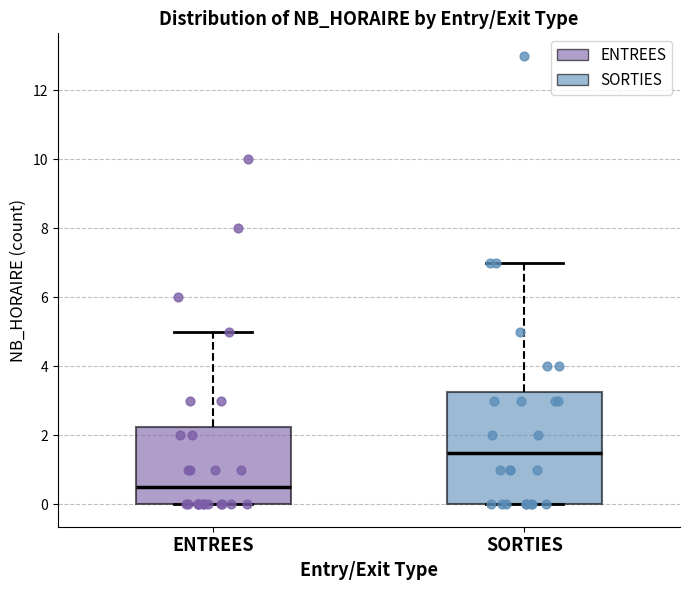

Which box has the highest median line?

SORTIES